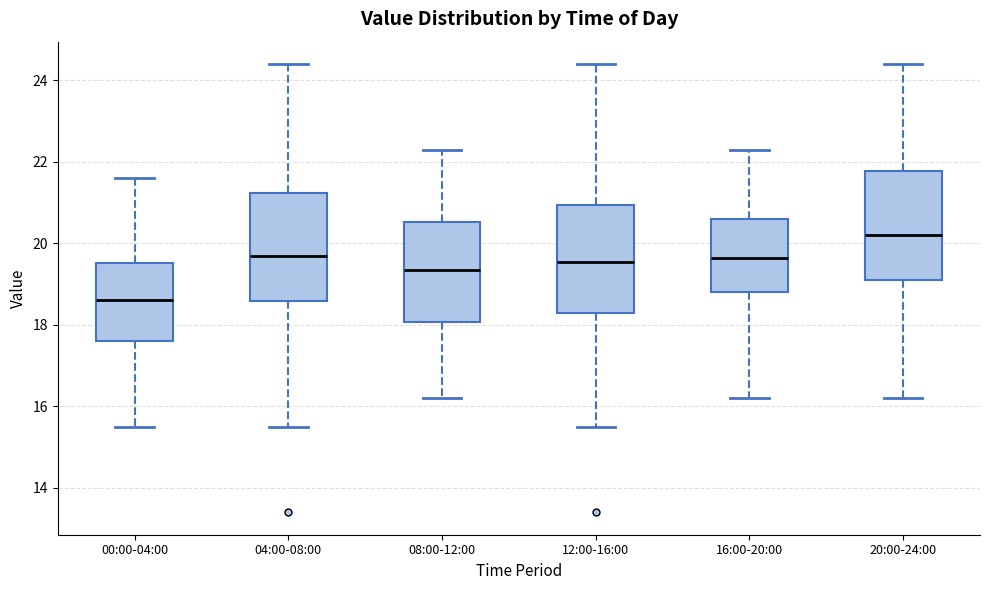

Reading left to right, transcribe this box plot: for each box, give where its median line is, the range the box spans, and where its two whiskers end, as read against the y-axis. The values are not printed on the chart, so give them approximately, as read against the axis.

00:00-04:00: median 18.6, box 17.6 to 19.6, whiskers 15.6 to 21.6
04:00-08:00: median 19.8, box 18.6 to 21.2, whiskers 15.6 to 24.4
08:00-12:00: median 19.4, box 18.0 to 20.6, whiskers 16.2 to 22.4
12:00-16:00: median 19.6, box 18.4 to 21.0, whiskers 15.6 to 24.4
16:00-20:00: median 19.6, box 18.8 to 20.6, whiskers 16.2 to 22.4
20:00-24:00: median 20.2, box 19.2 to 21.8, whiskers 16.2 to 24.4